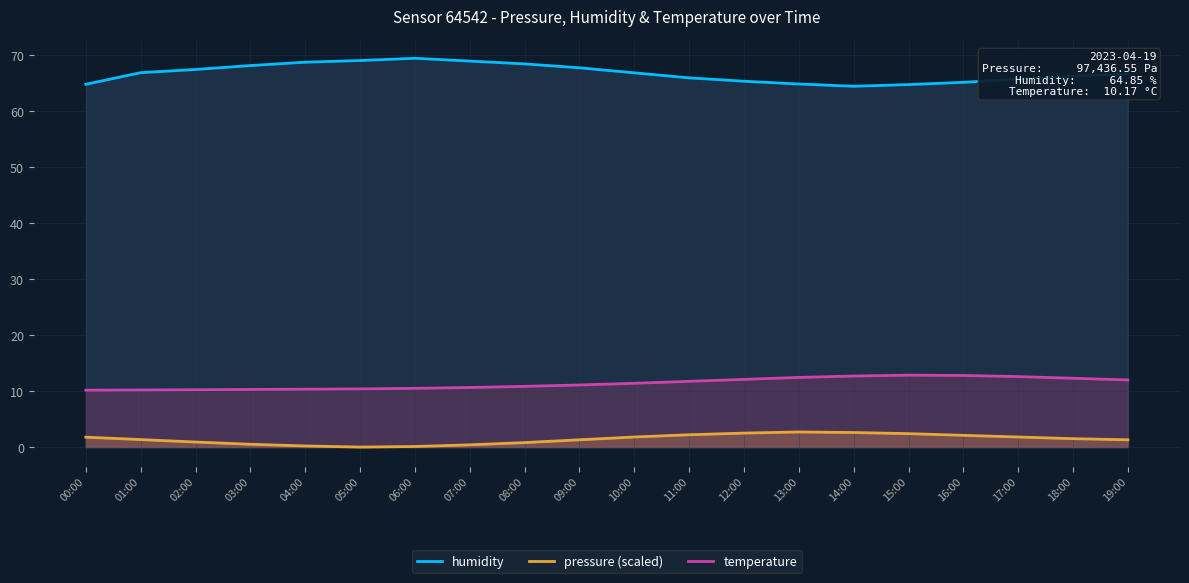

What is the average value of the temperature series?

11.4